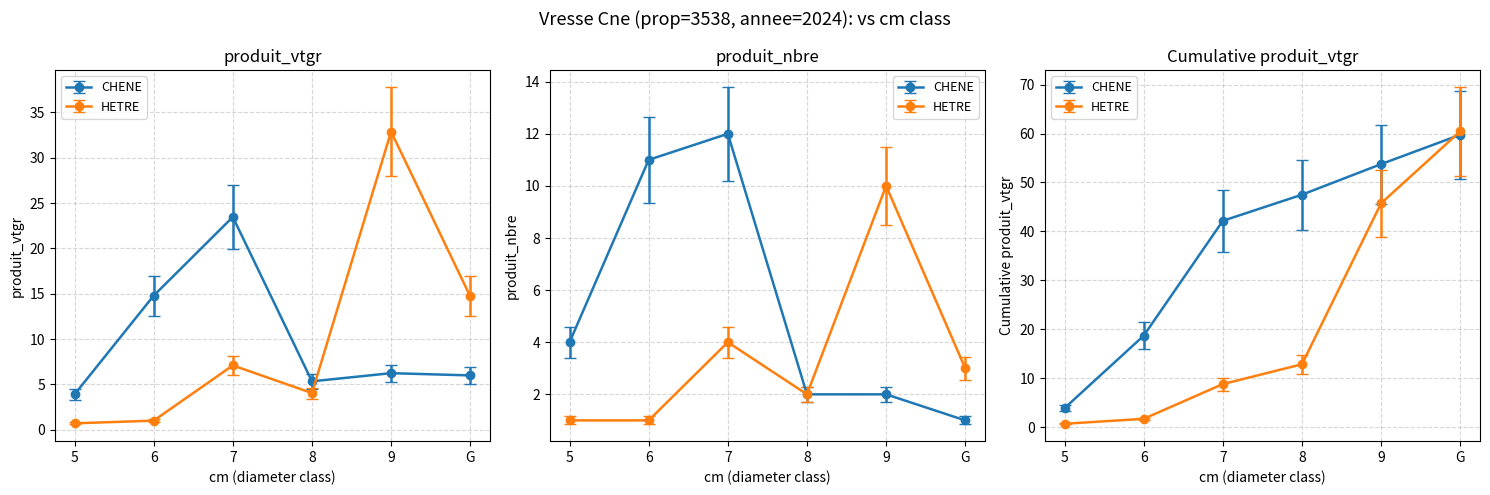

Reading left to right, transcribe all the data shown in this chart.

CHENE: 3.9	14.8	23.5	5.3	6.2	6.0
HETRE: 0.7	1.0	7.1	4.0	32.9	14.7